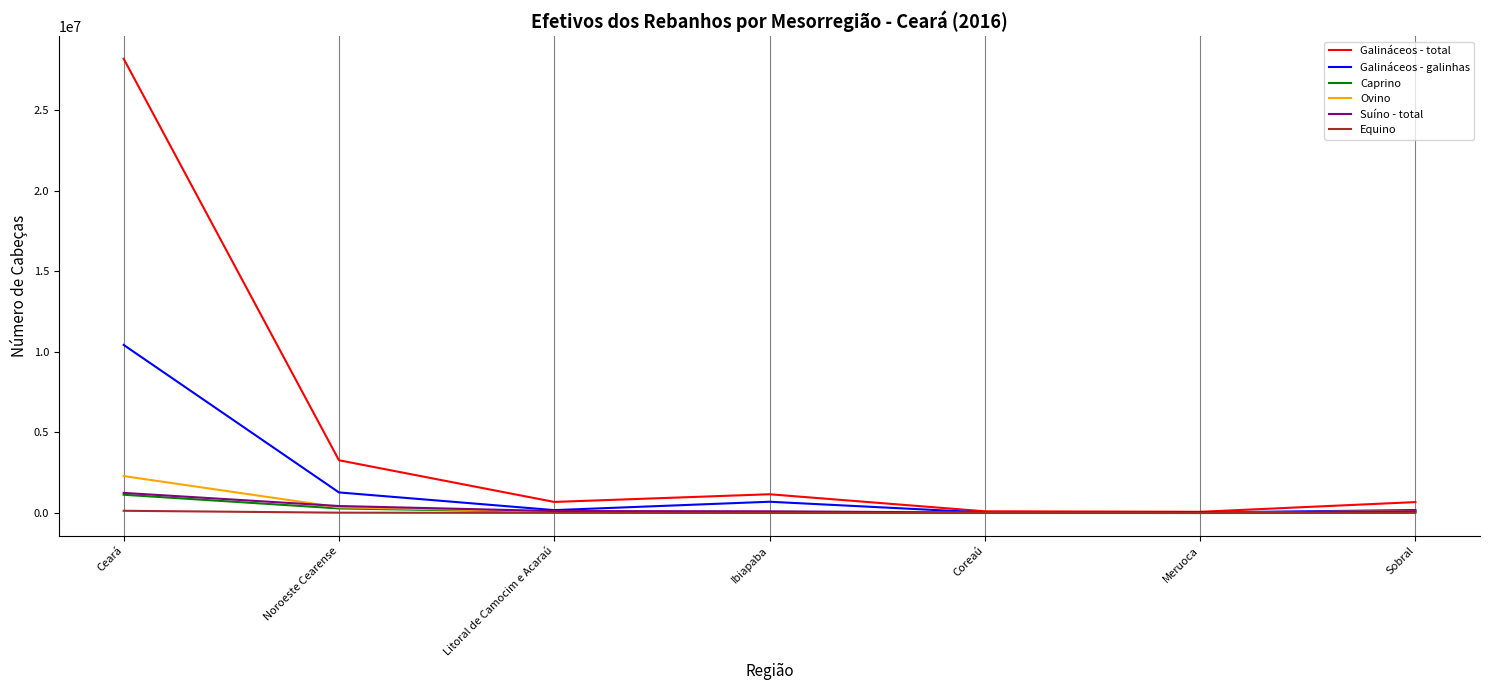

In Suíno - total, how many points are lower than both neighbors (excluding endpoints)?

1